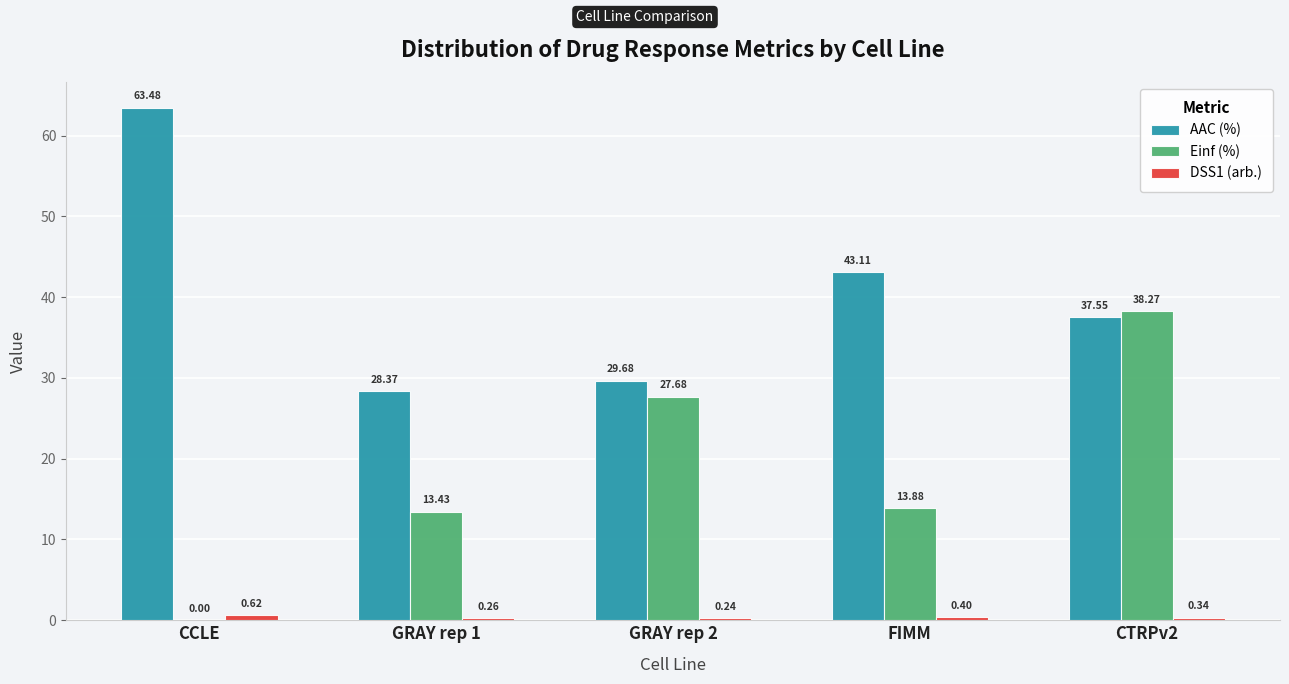

Is the value of AAC (%) at GRAY rep 1 greater than the value of Einf (%) at GRAY rep 1?

Yes